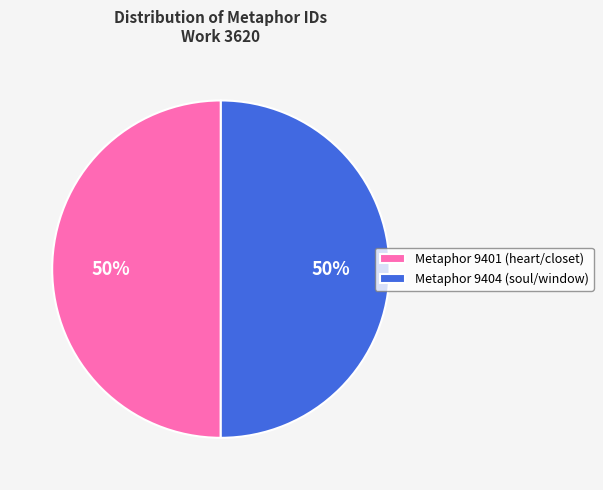

To the nearest percent, what is the combined percentage of Metaphor 9404 (soul/window) and Metaphor 9401 (heart/closet)?

100%